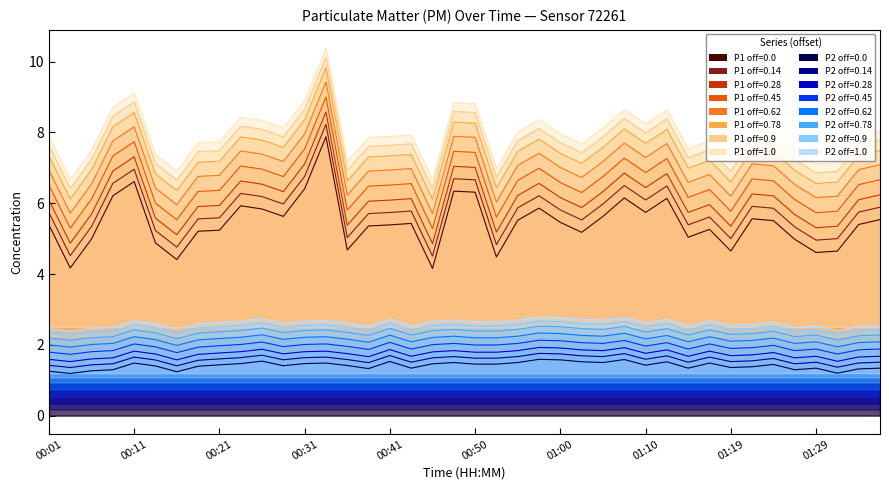

The value of P1 at 00:26 is 1.8. True or false?

False